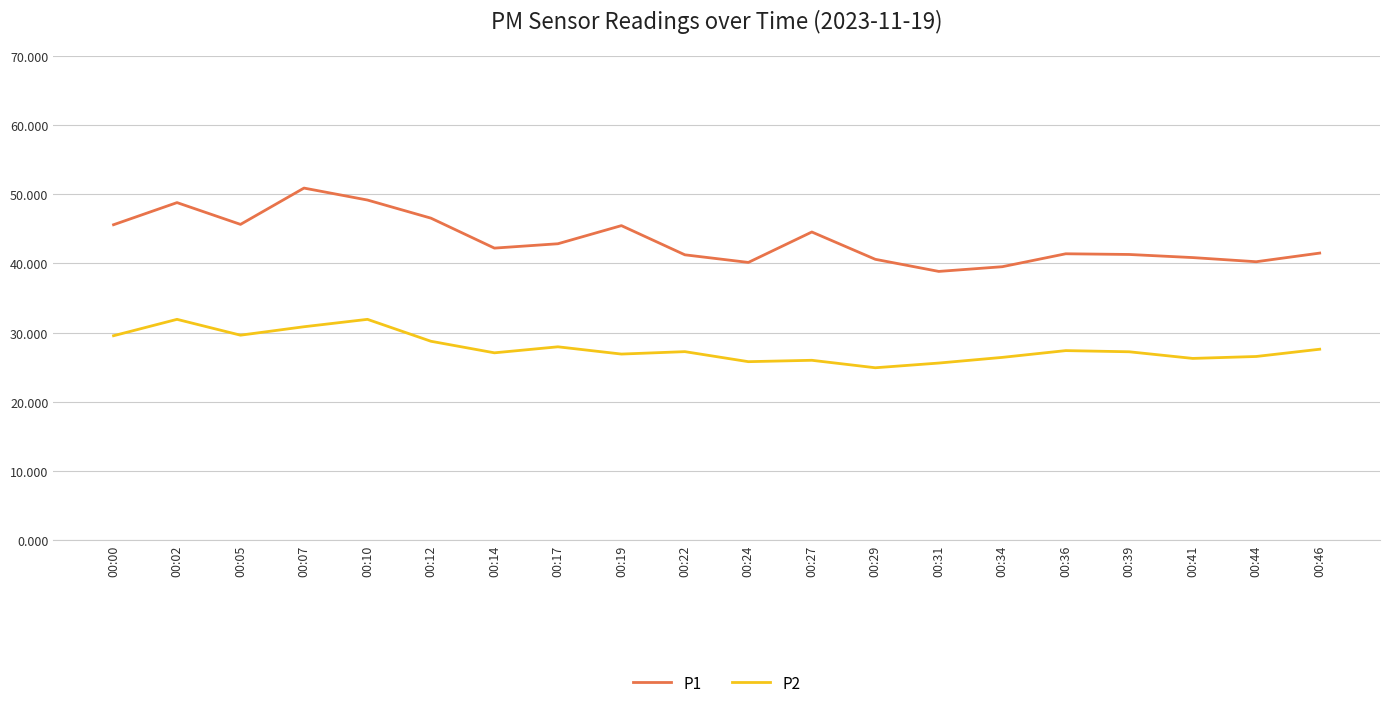

What is the average value of the P2 series?

27.8